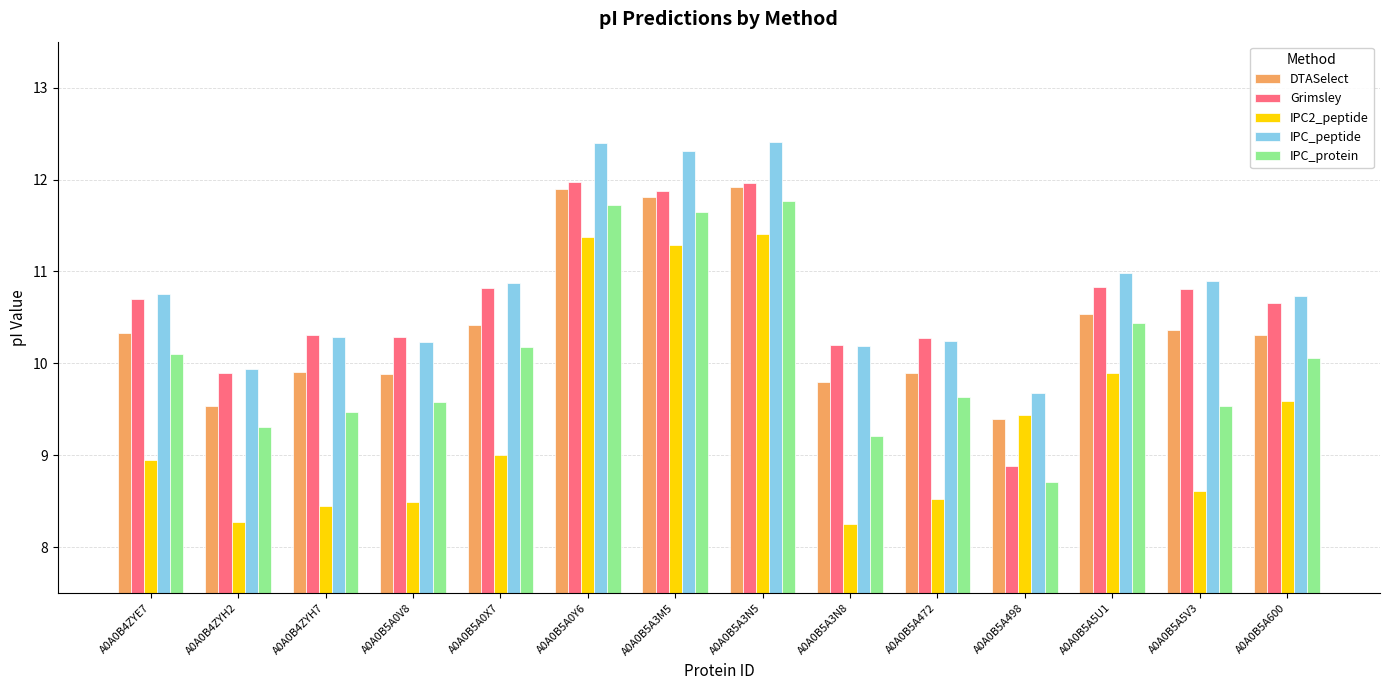

Is it true that DTASelect equals 10.4 at A0A0B5A5V3?

True